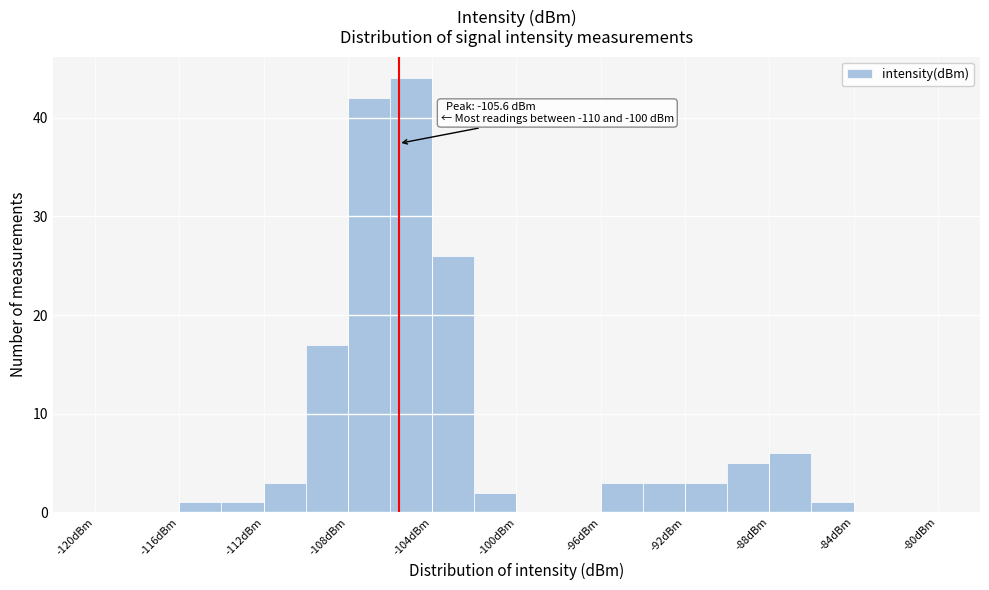

Over which range of the x-axis is the bar tallest?

-106 to -104